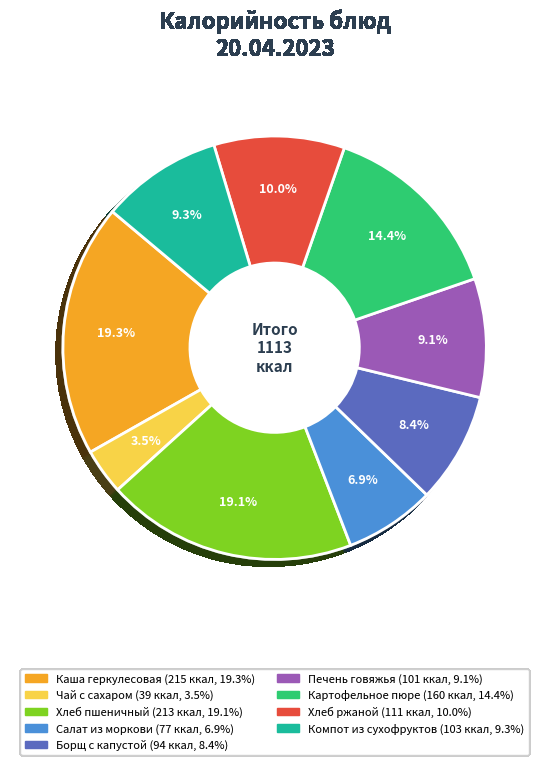

To the nearest percent, what is the difference between the Каша геркулесовая and Печень говяжья slice percentages?

10%